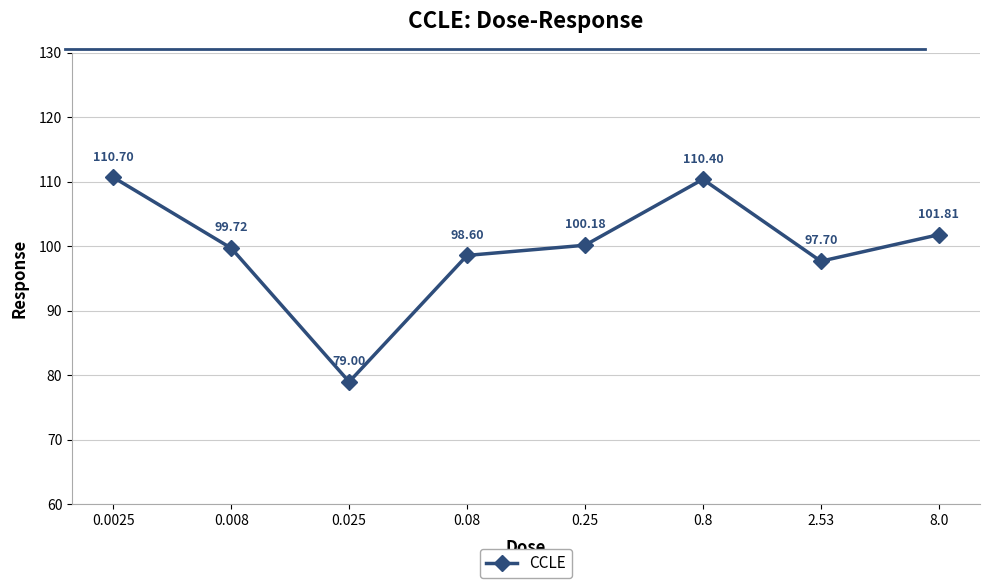

Which has a higher value, 0.008 or 0.025?

0.008